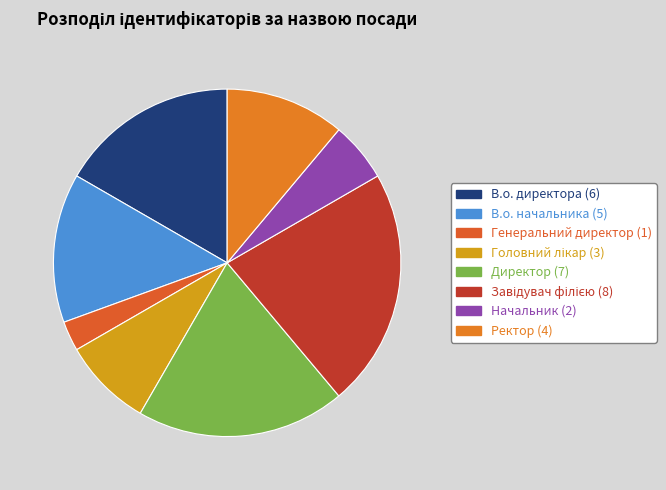

How many segments does this pie chart have?

8